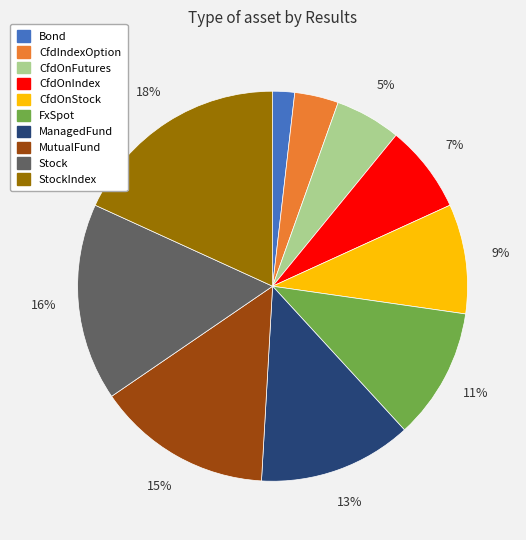

To the nearest percent, what is the average slice percentage?

10%